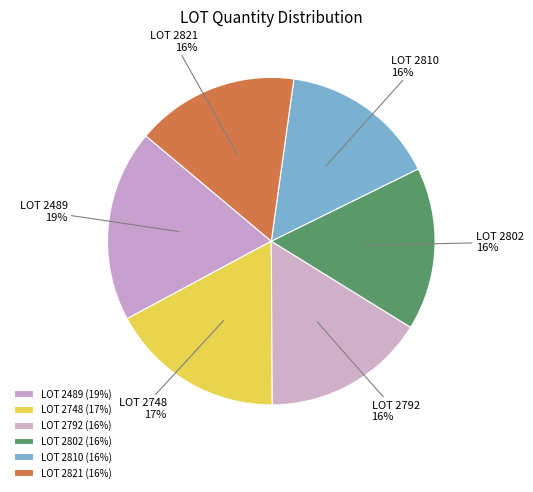

True or false: LOT 2810 accounts for 16% of the total.

True